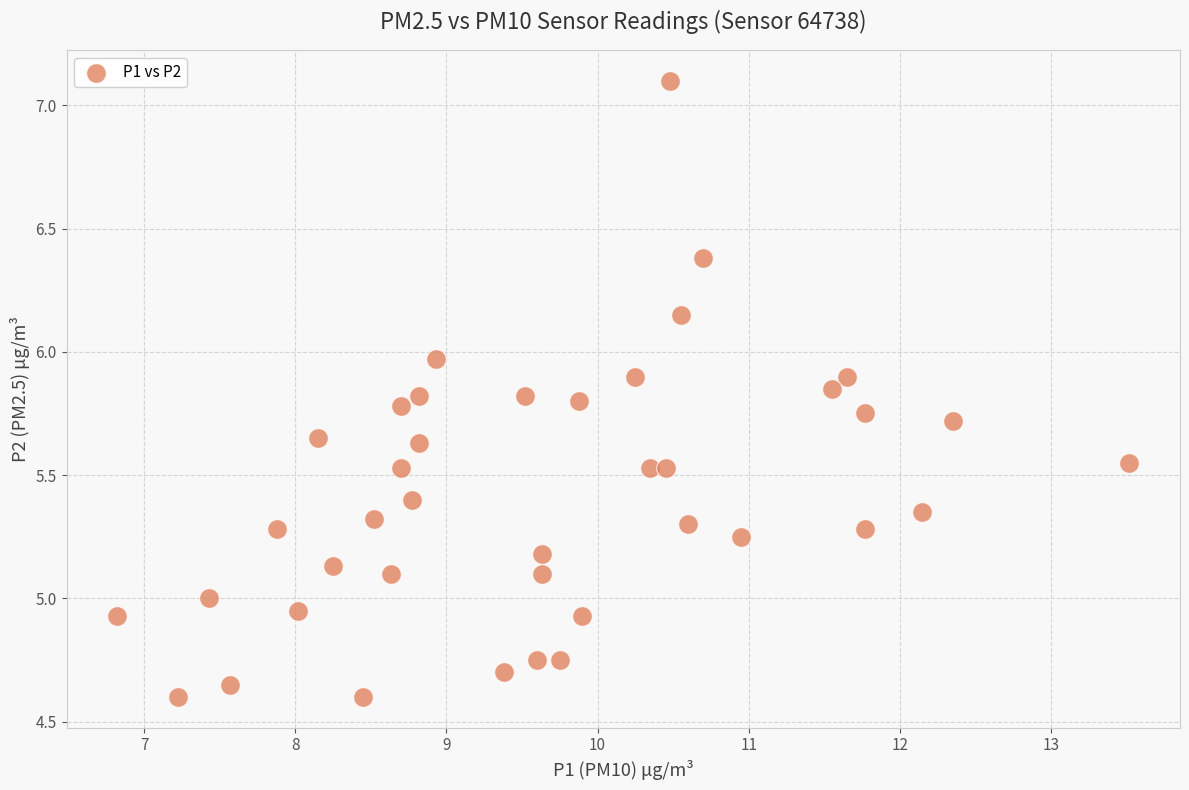

What is the range of Y values (max minus min)?

2.5